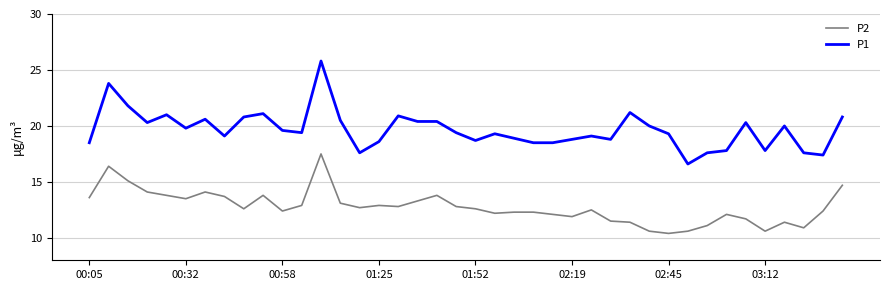

What is the difference between the maximum and second lowest values in the P2 series?

6.9